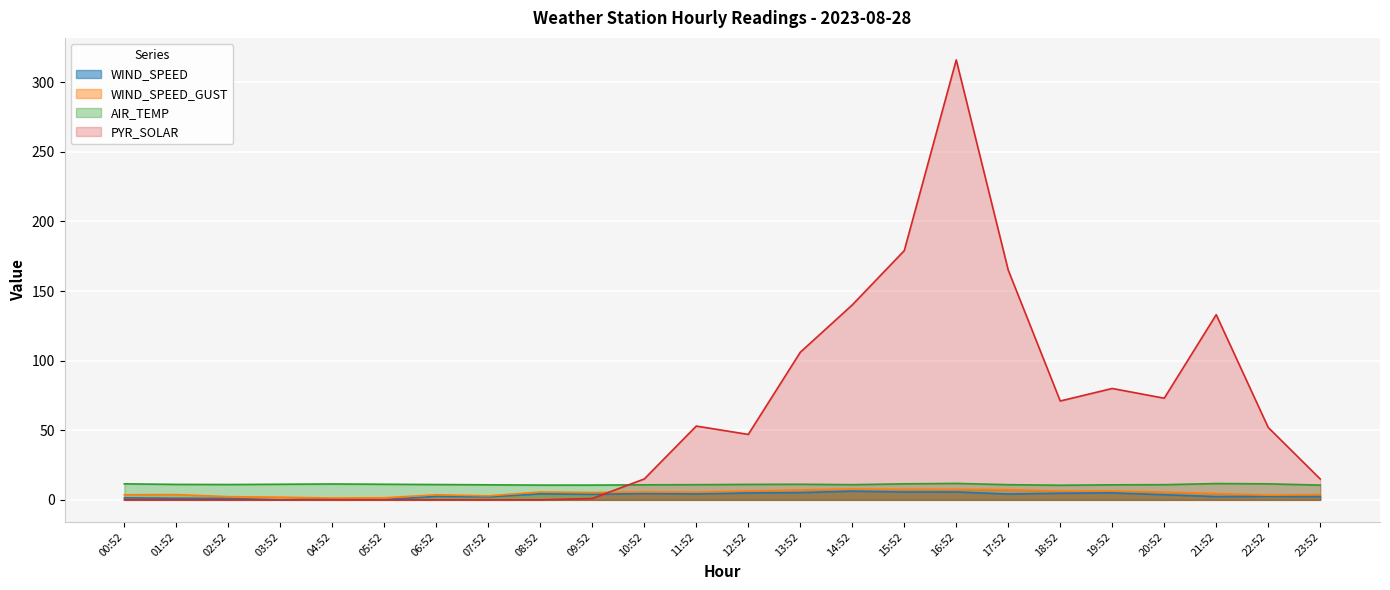

What is the sum of all PYR_SOLAR values?

1446.0